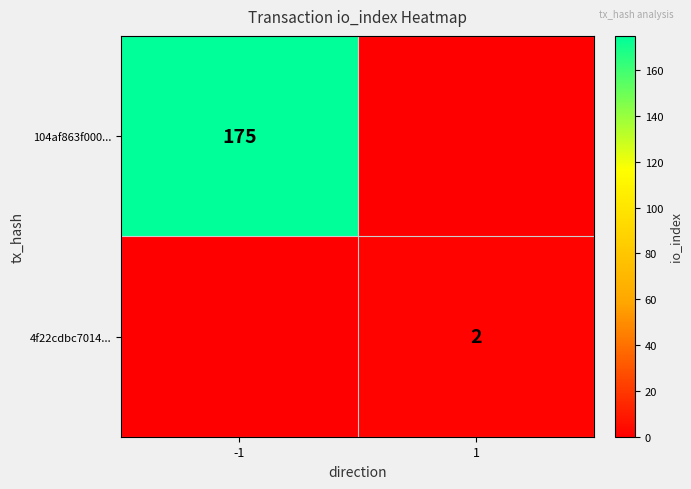

The value of 104af863f000... at -1 is 175. True or false?

True